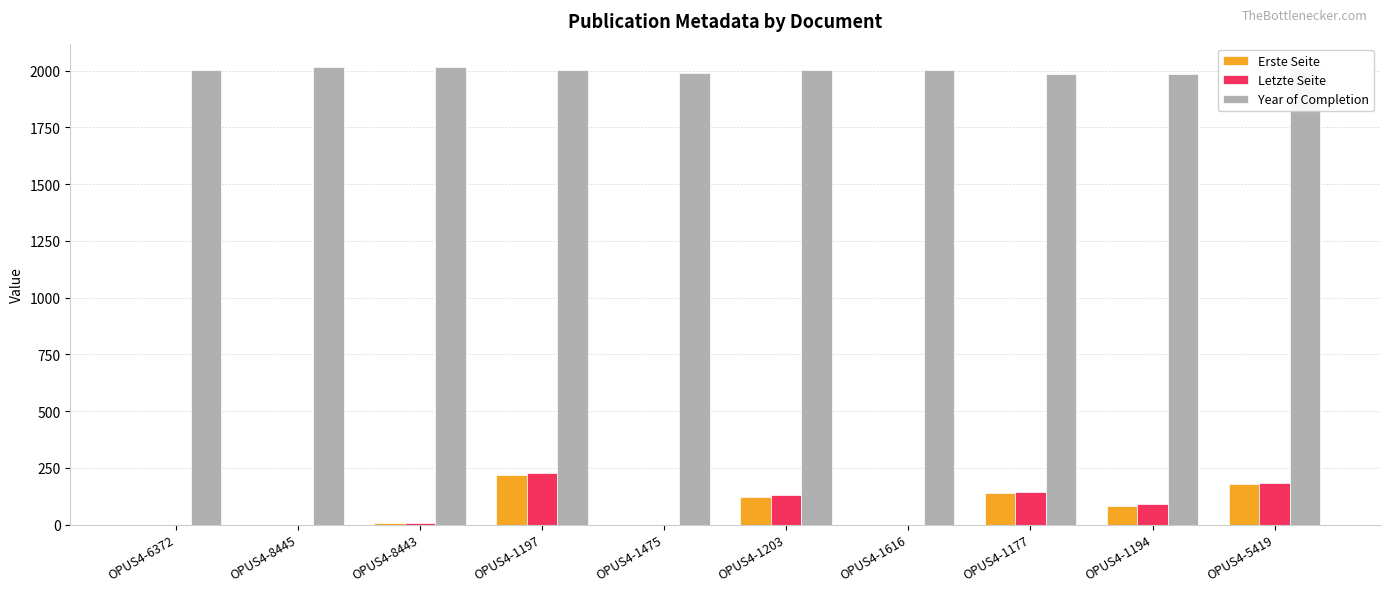

What is the maximum value for Erste Seite?

219